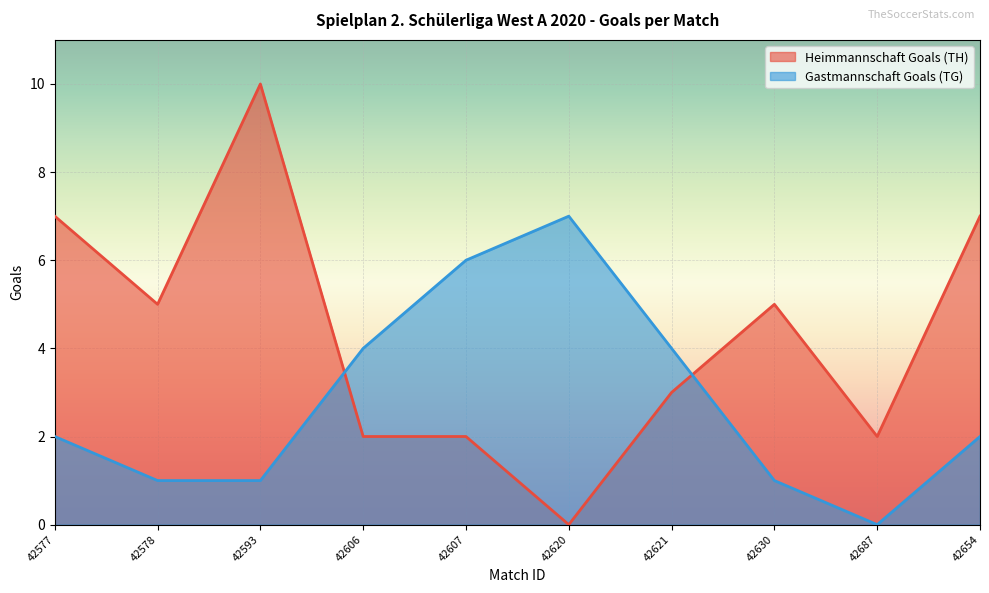

Does the chart display data point markers on the line(s)?

No